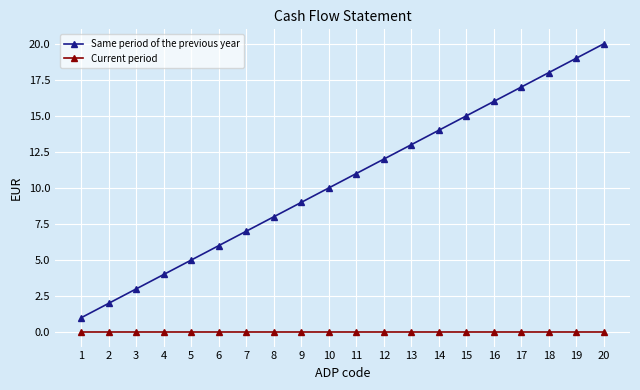

Rank the categories by Same period of the previous year value from lowest to highest.

1, 2, 3, 4, 5, 6, 7, 8, 9, 10, 11, 12, 13, 14, 15, 16, 17, 18, 19, 20